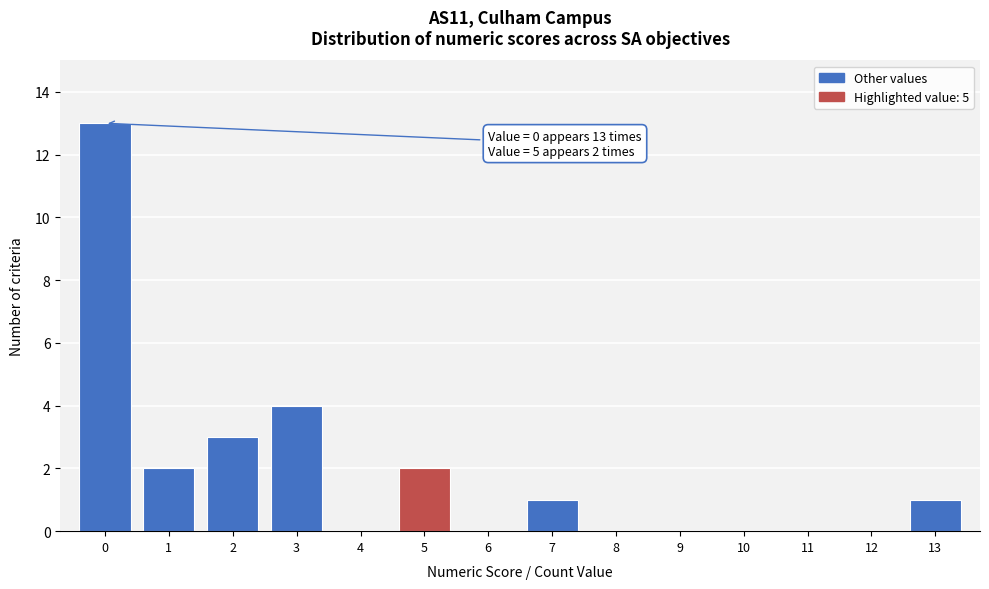

Which range on the x-axis has the tallest bar?

-0.5 to 0.5